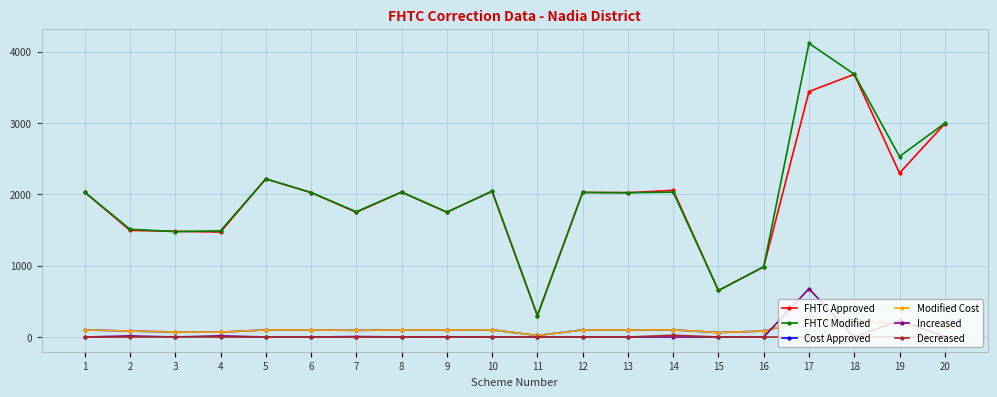

Which category has the lowest value across all series?

1